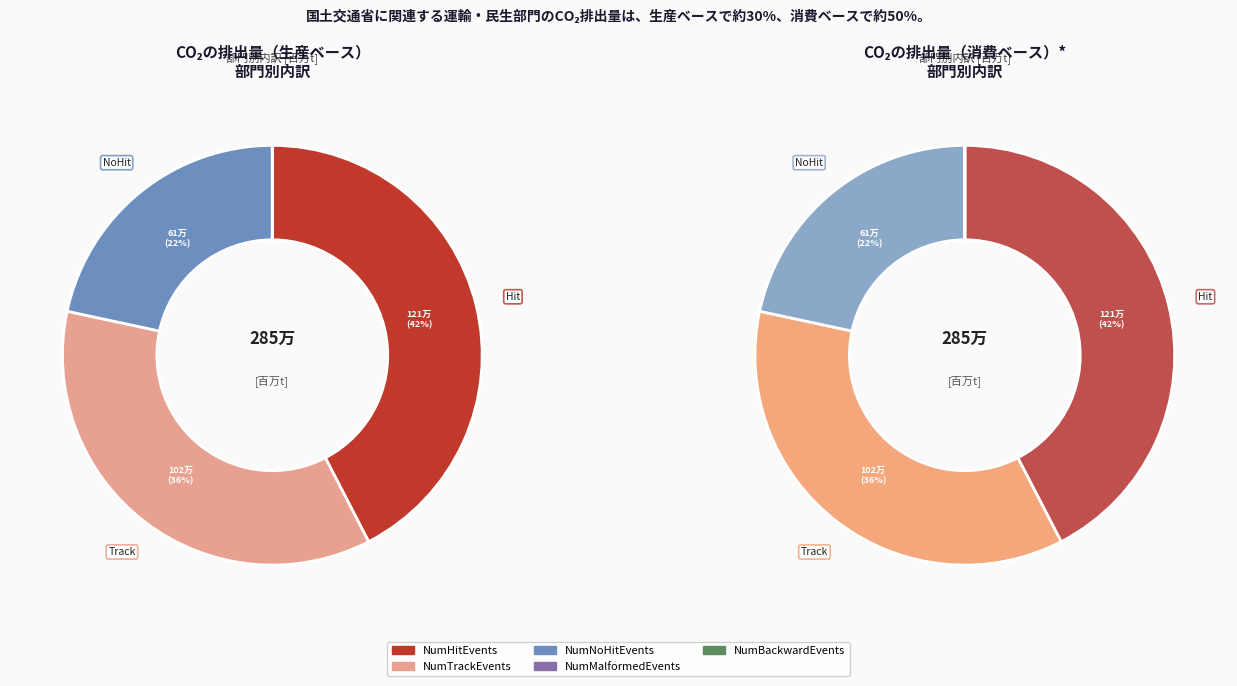

To the nearest percent, what is the average slice percentage?

20%